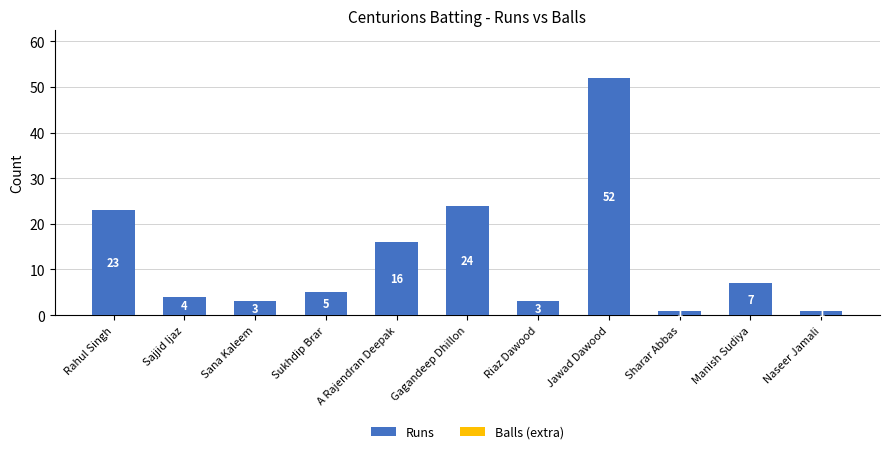

What position from the right is Sana Kaleem?

9